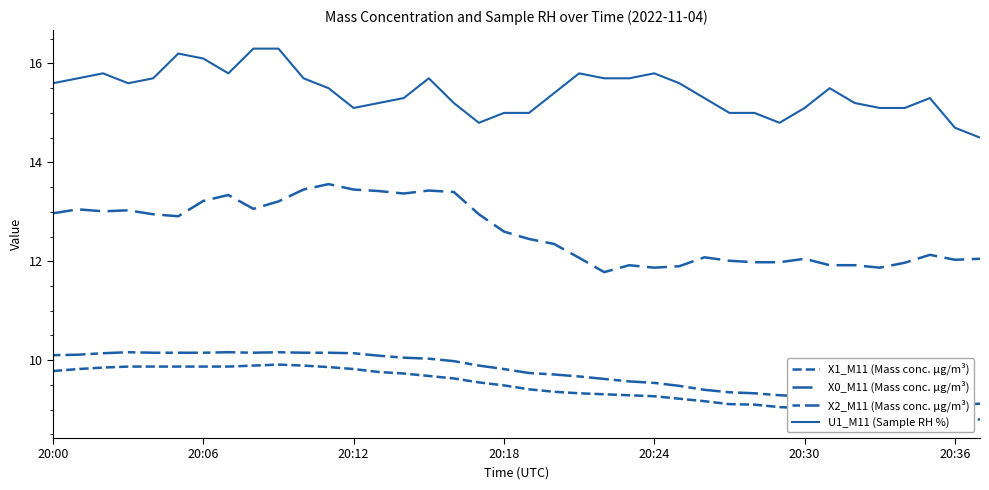

What is the difference between the X0_M11 (Mass conc. μg/m³) values at 14 and 32?

1.4